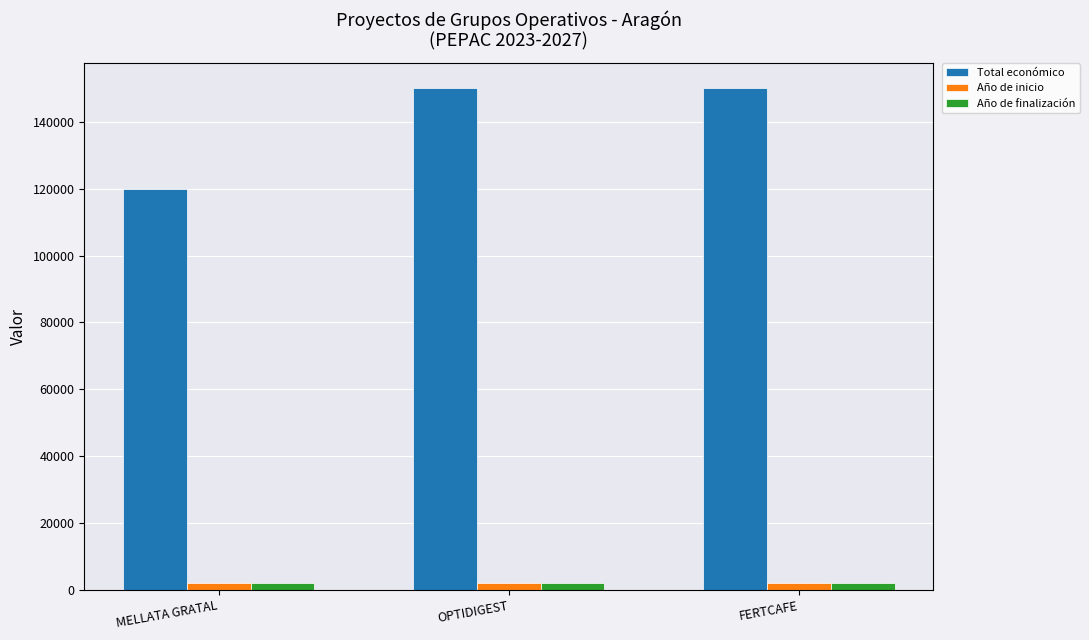

Between MELLATA GRATAL and FERTCAFE, which series saw the biggest shift?

Total económico